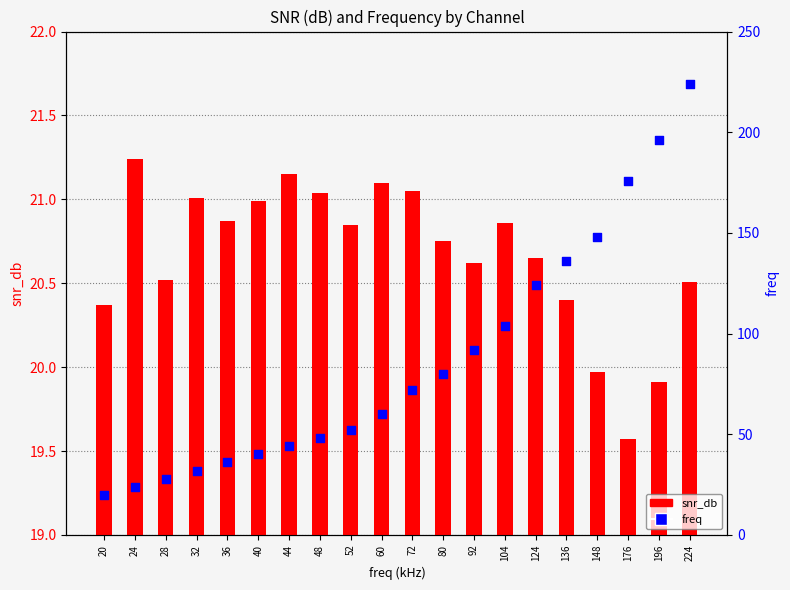

Which series has the widest spread of Y values?

freq